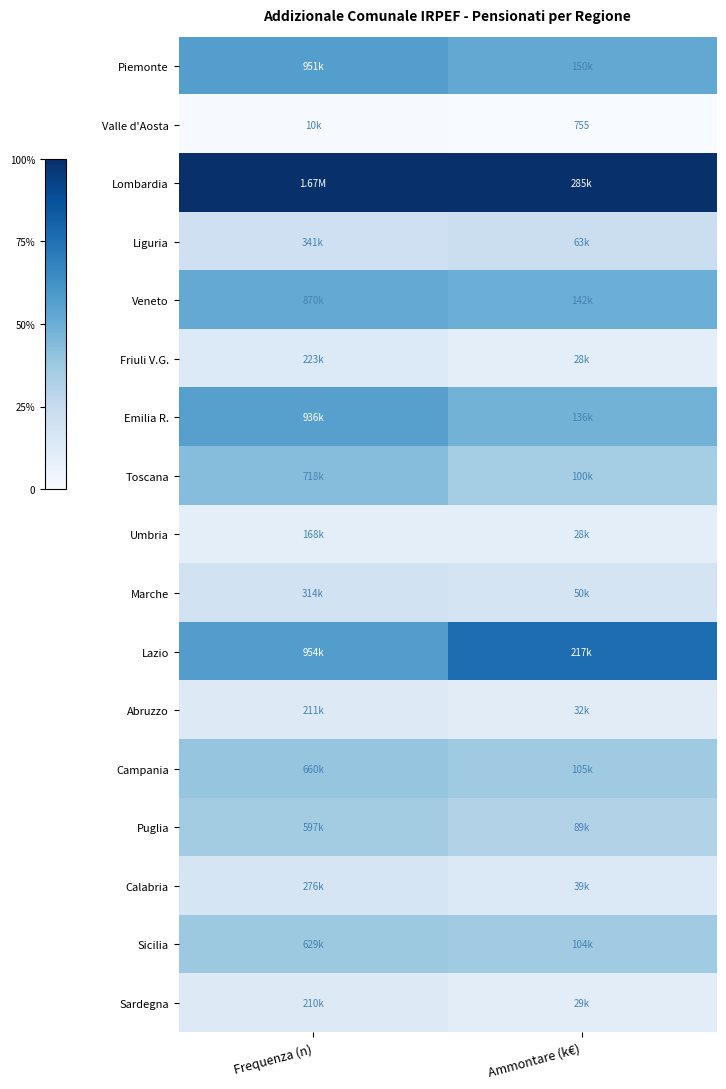

At Frequenza (n), list the series in order from smallest to largest.

Valle d'Aosta, Umbria, Sardegna, Abruzzo, Friuli V.G., Calabria, Marche, Liguria, Puglia, Sicilia, Campania, Toscana, Veneto, Emilia R., Piemonte, Lazio, Lombardia